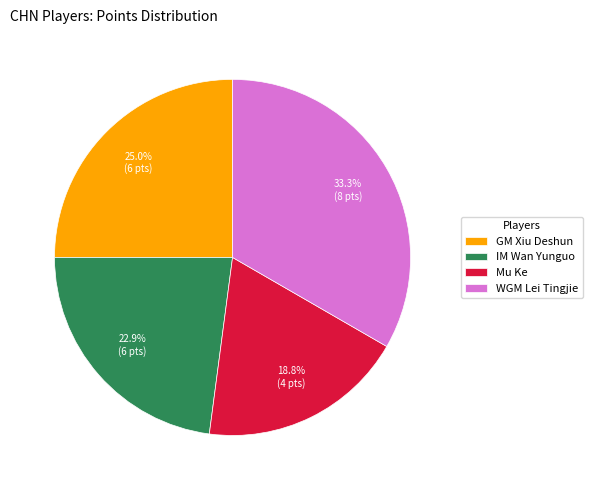

Count the number of slices in the pie.

4